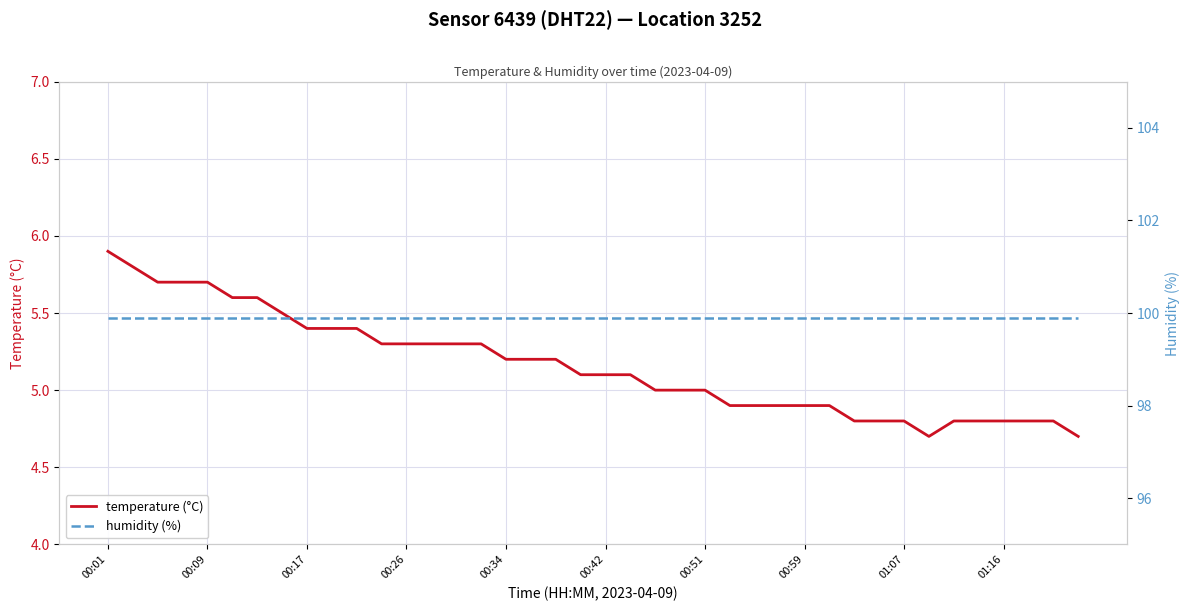

True or false: temperature (°C) has a value of 4.9 at 00:59.

True